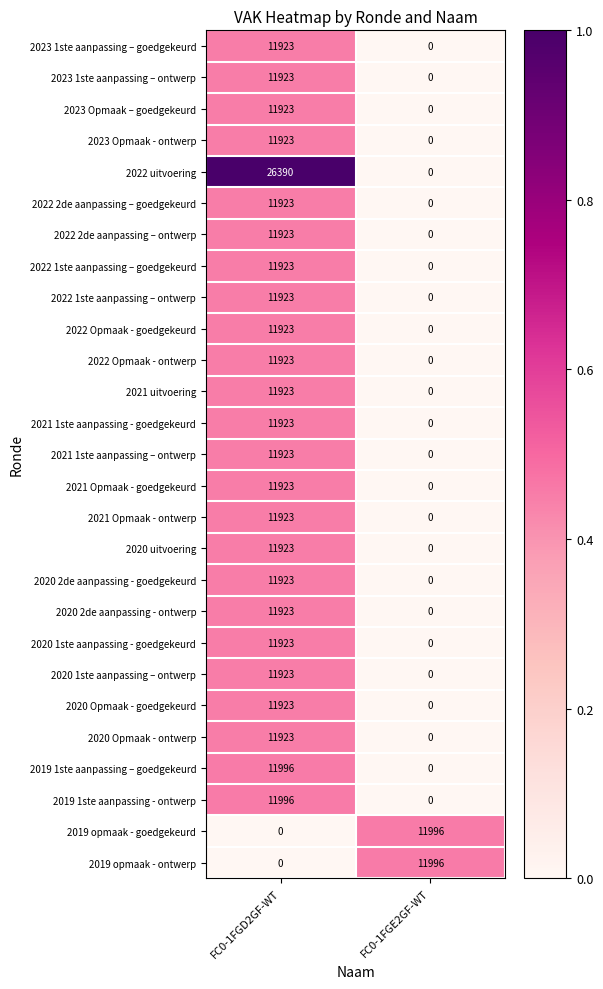

What is the sum of the 2020 1ste aanpassing - goedgekeurd values at FC0-1FGE2GF-WT and FC0-1FGD2GF-WT?

11923